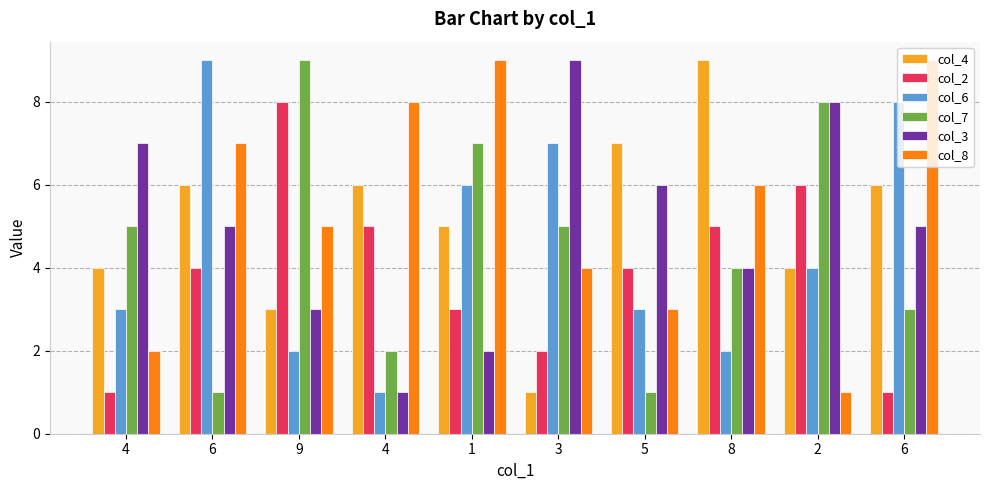

How many distinct data groups are displayed?

6